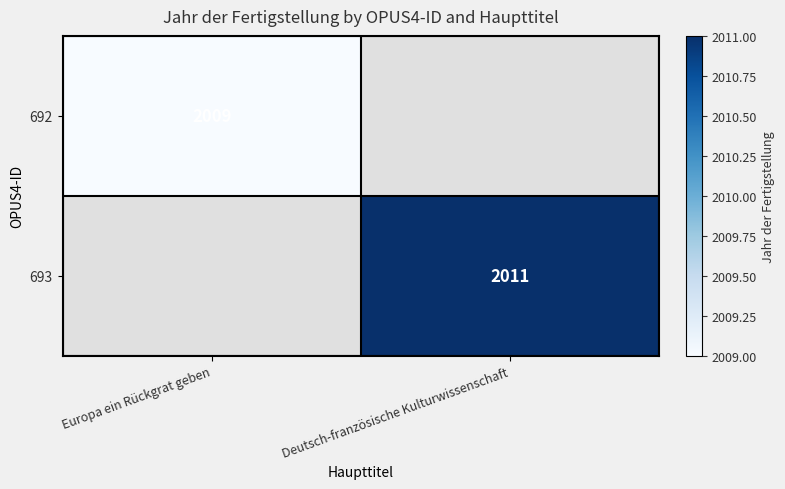

Is it true that 692 equals 3435 at Europa ein Rückgrat geben?

False